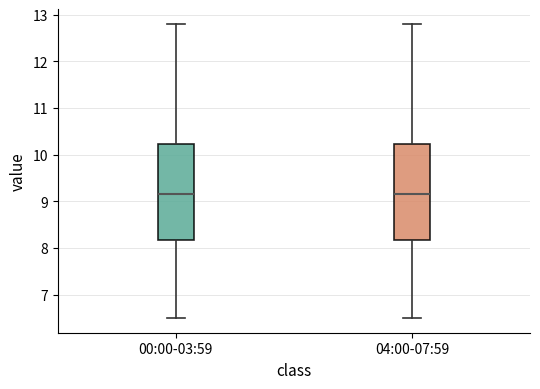

Reading left to right, transcribe this box plot: for each box, give where its median line is, the range the box spans, and where its two whiskers end, as read against the y-axis. The values are not printed on the chart, so give them approximately, as read against the axis.

00:00-03:59: median 9.2, box 8.2 to 10.2, whiskers 6.5 to 12.8
04:00-07:59: median 9.2, box 8.2 to 10.2, whiskers 6.5 to 12.8